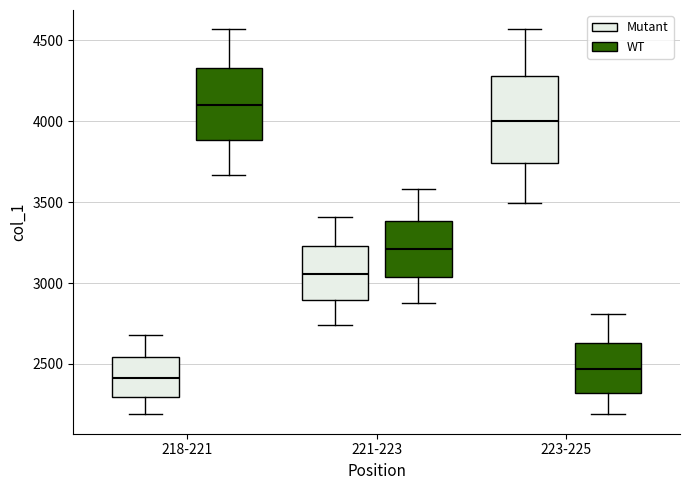

Which box's median line is the lowest?

218-221 (Mutant)